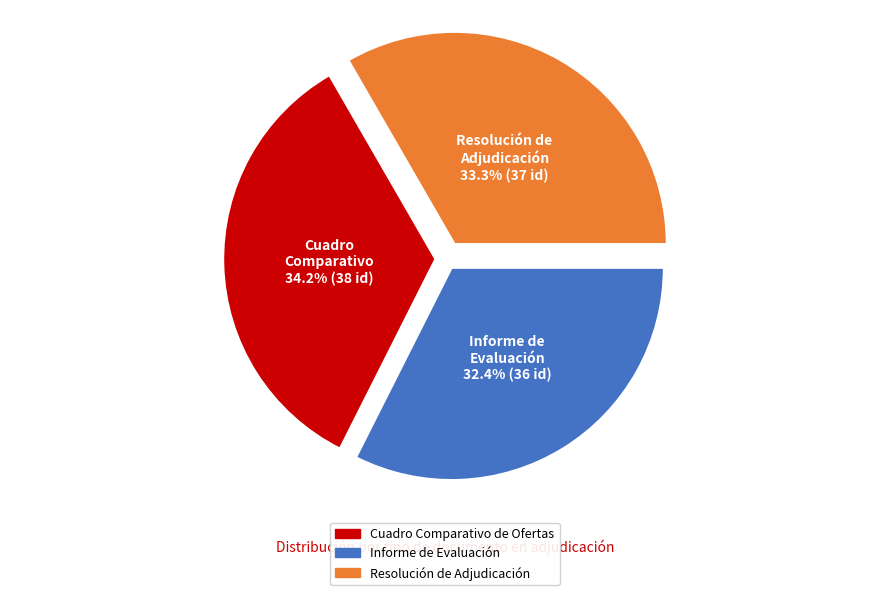

What is the ratio of the value at Cuadro Comparativo de Ofertas to the value at Resolución de Adjudicación?

1.0